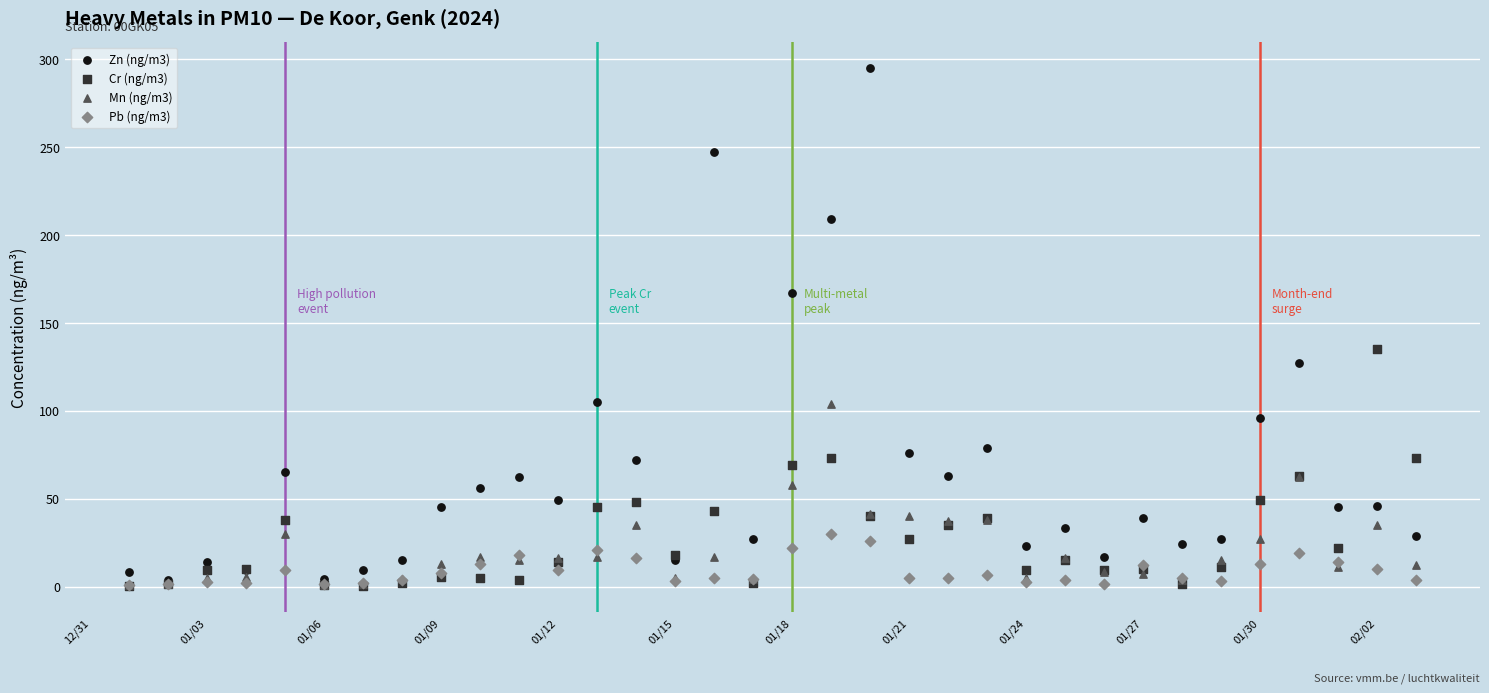

Across all series, what Y value is closest to 147?

135.0